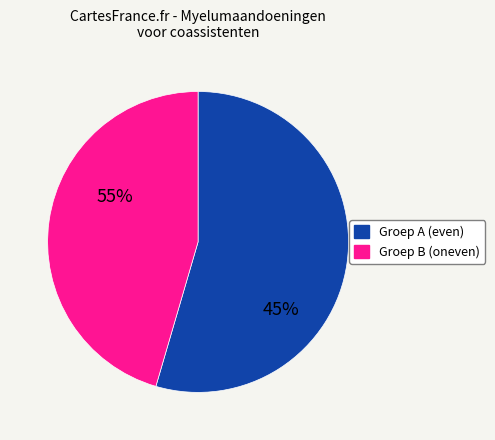

Is there any slice that represents more than half of the pie?

Yes